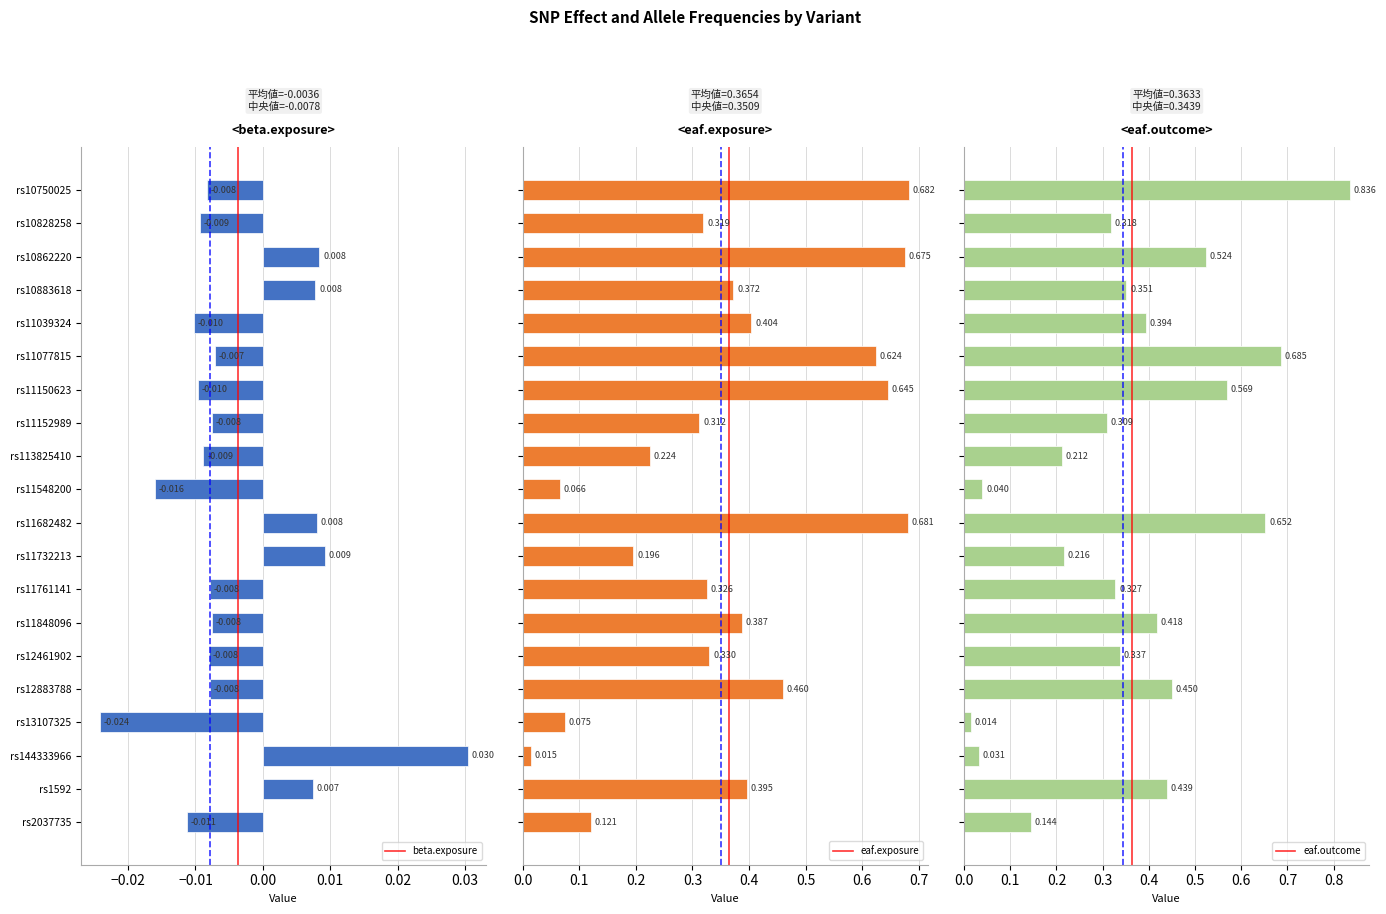

How many data points in beta.exposure are less than 0?

14